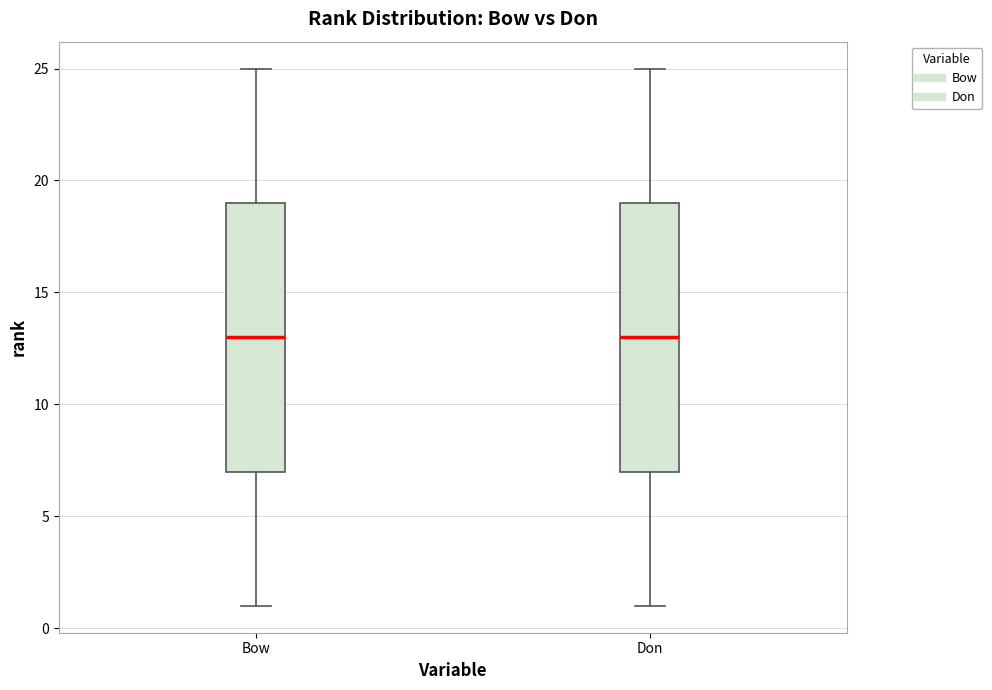

Where is the upper edge of the box for Don on the y-axis? The values are not printed on the chart, so give them approximately, as read against the axis.

19